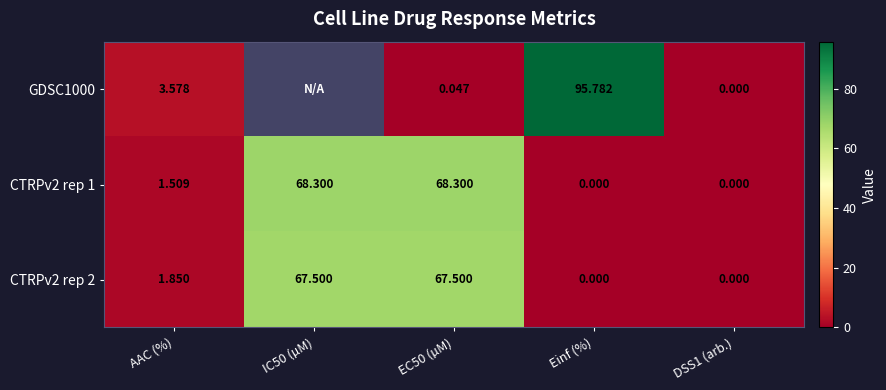

What is the highest value of the CTRPv2 rep 1 series?

68.3